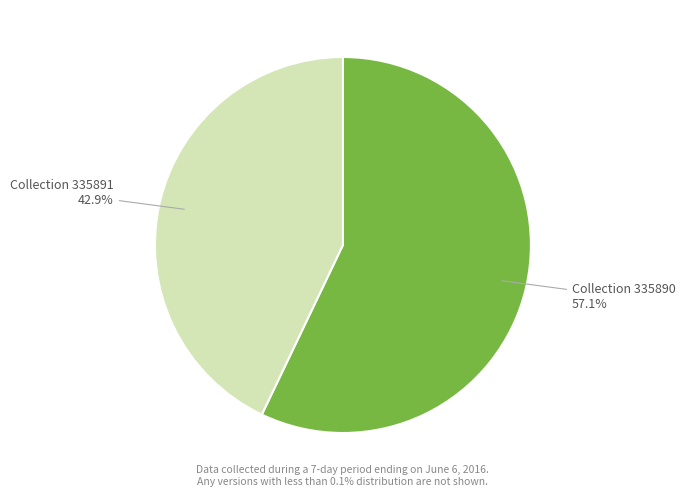

Between Collection 335890 and Collection 335891, which is larger?

Collection 335890